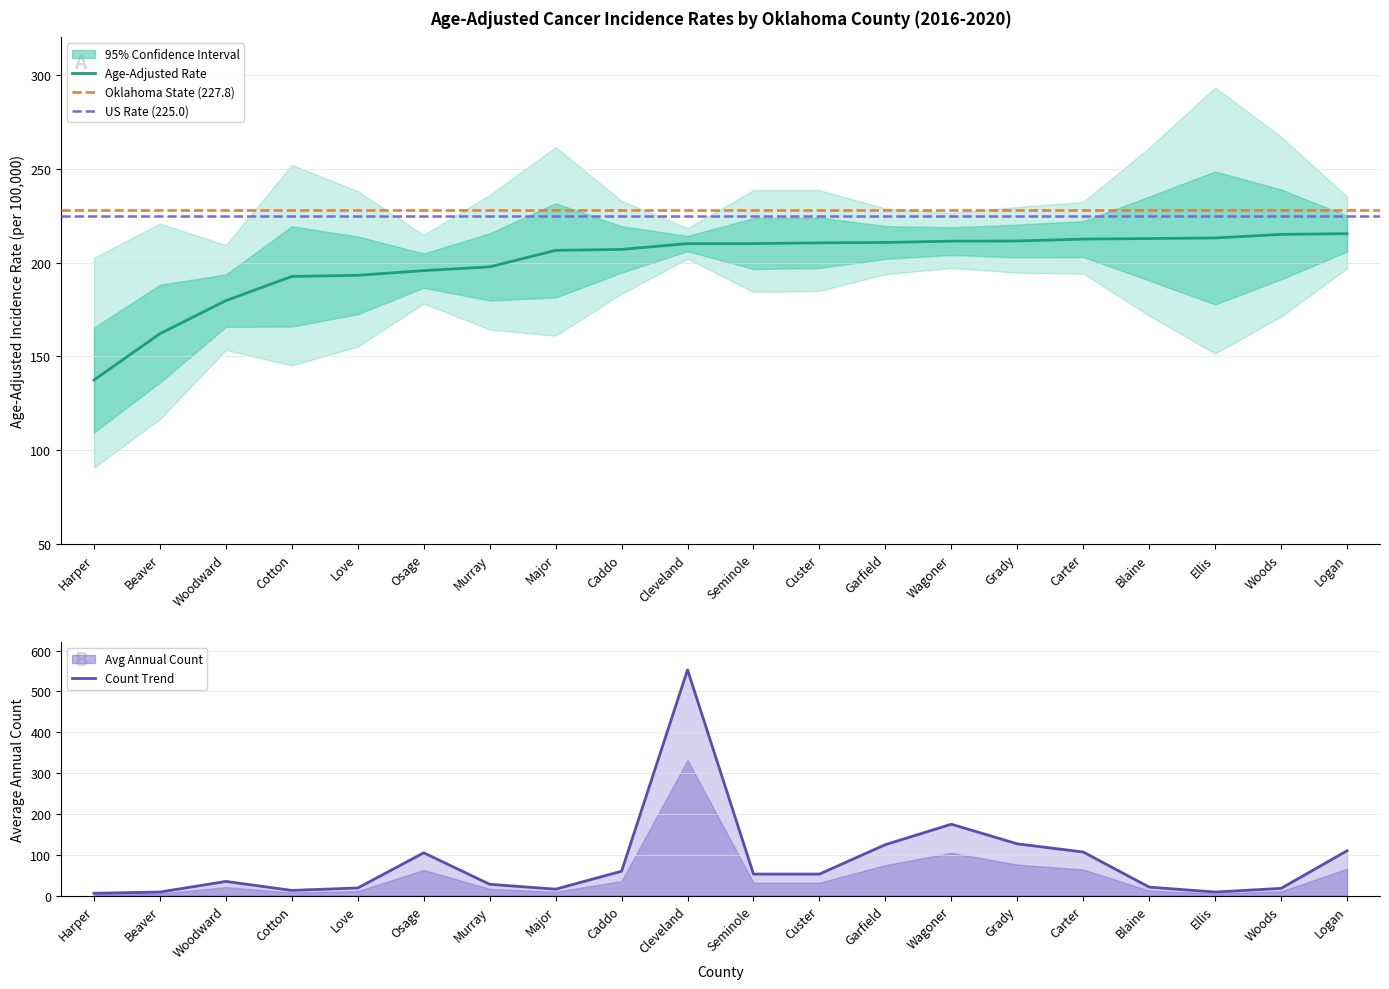

How many values in the Age-Adjusted Rate series are below 210?

9